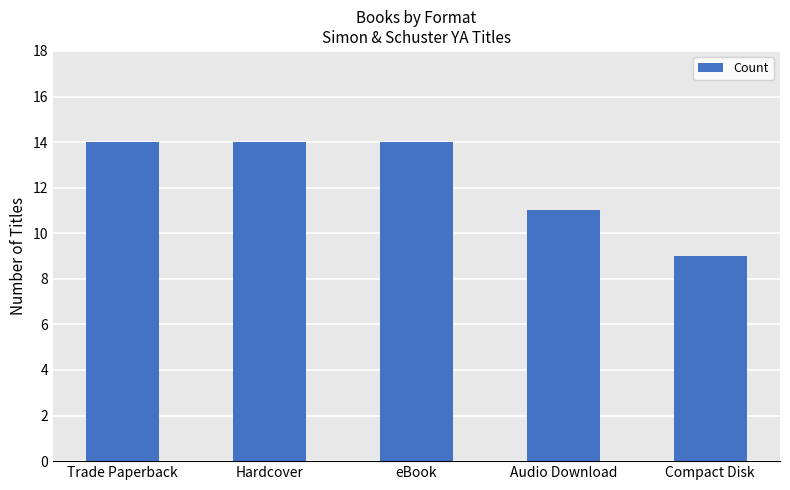

True or false: the data shows 22 at eBook.

False